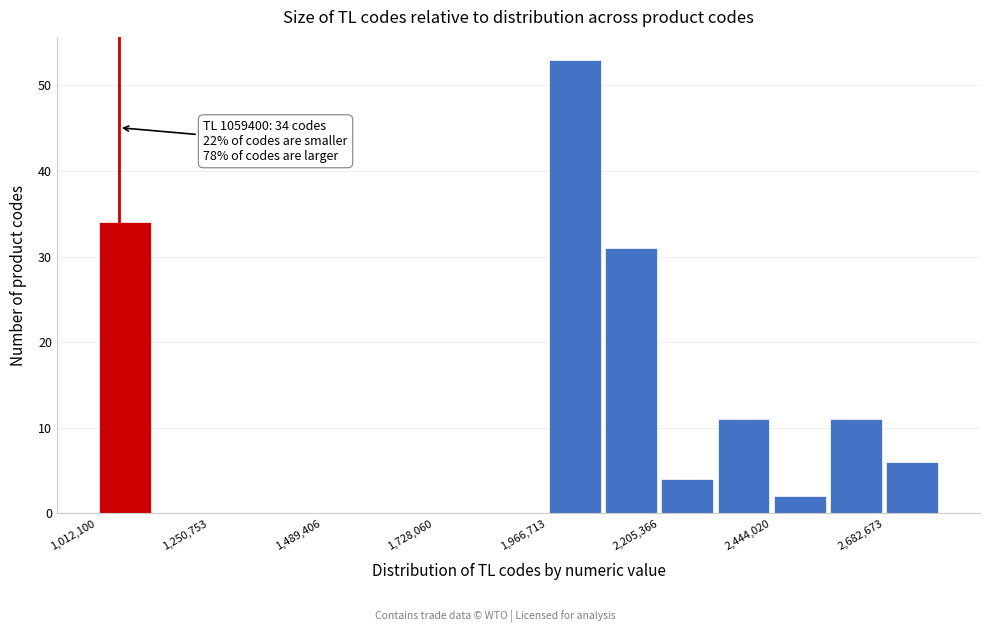

Around what value on the x-axis is the tallest bar? Give the approximate position of its centre, as read against the axis.

2050000